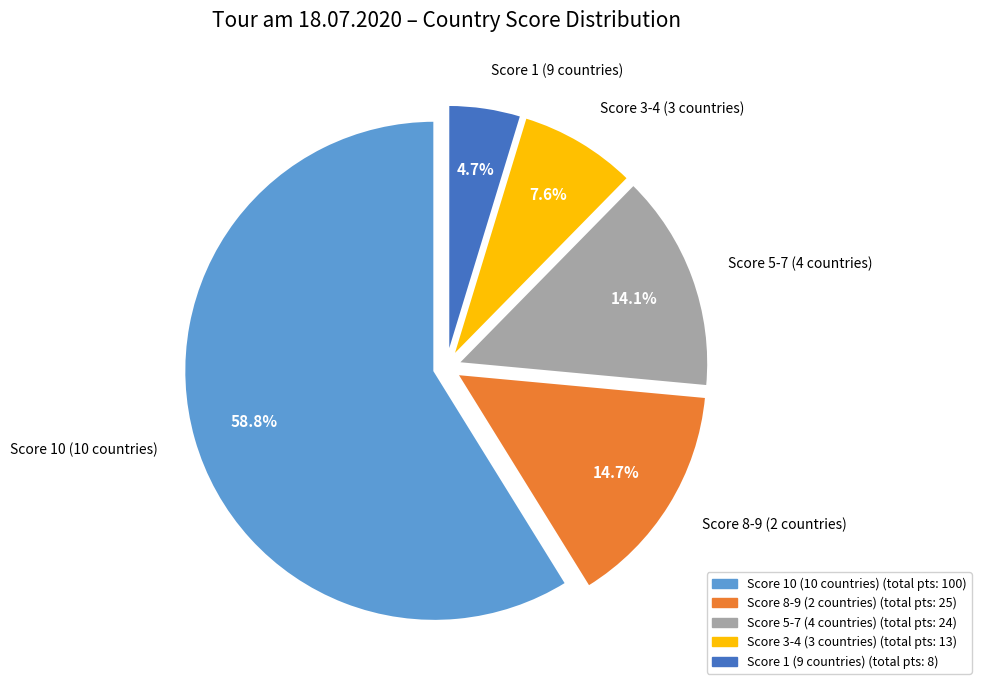

What percentage is NOT represented by Score 3-4 (3 countries)?

92.4%